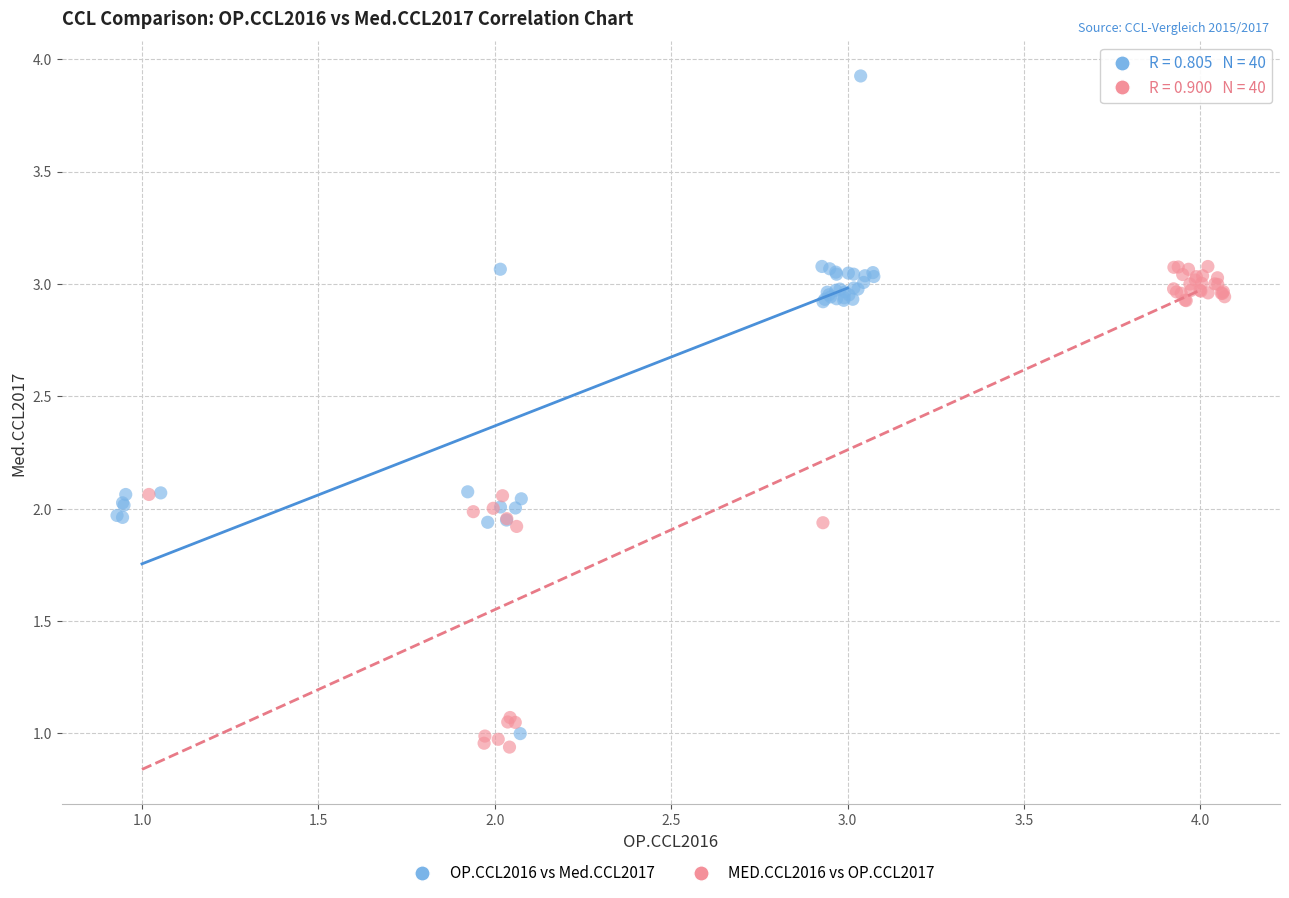

What are all the series names shown in the legend?

OP.CCL2016 vs Med.CCL2017, MED.CCL2016 vs OP.CCL2017